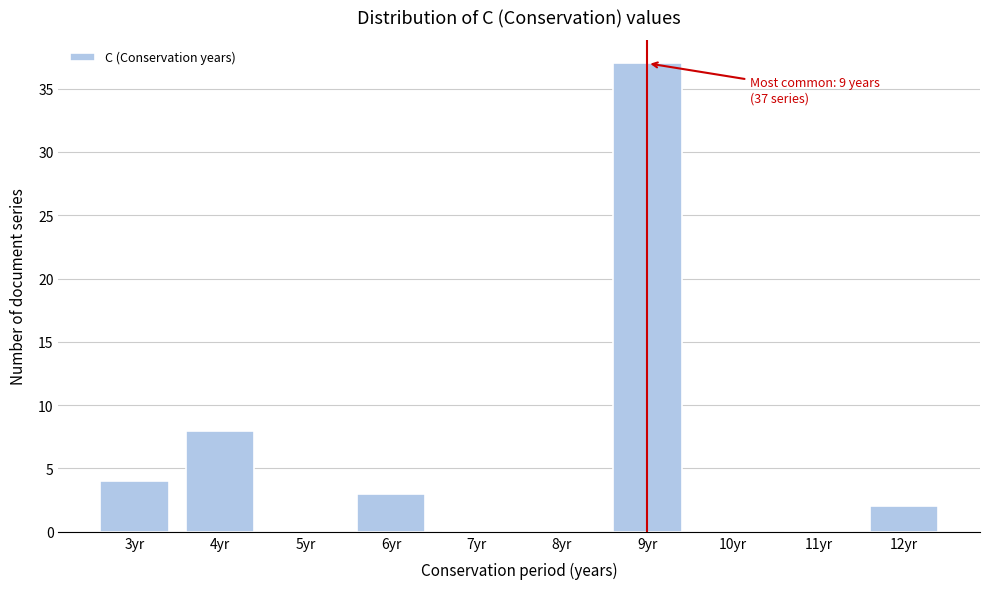

Reading right to left, transcribe all the data shown in this chart.

12yr=2	11yr=0	10yr=0	9yr=37	8yr=0	7yr=0	6yr=3	5yr=0	4yr=8	3yr=4